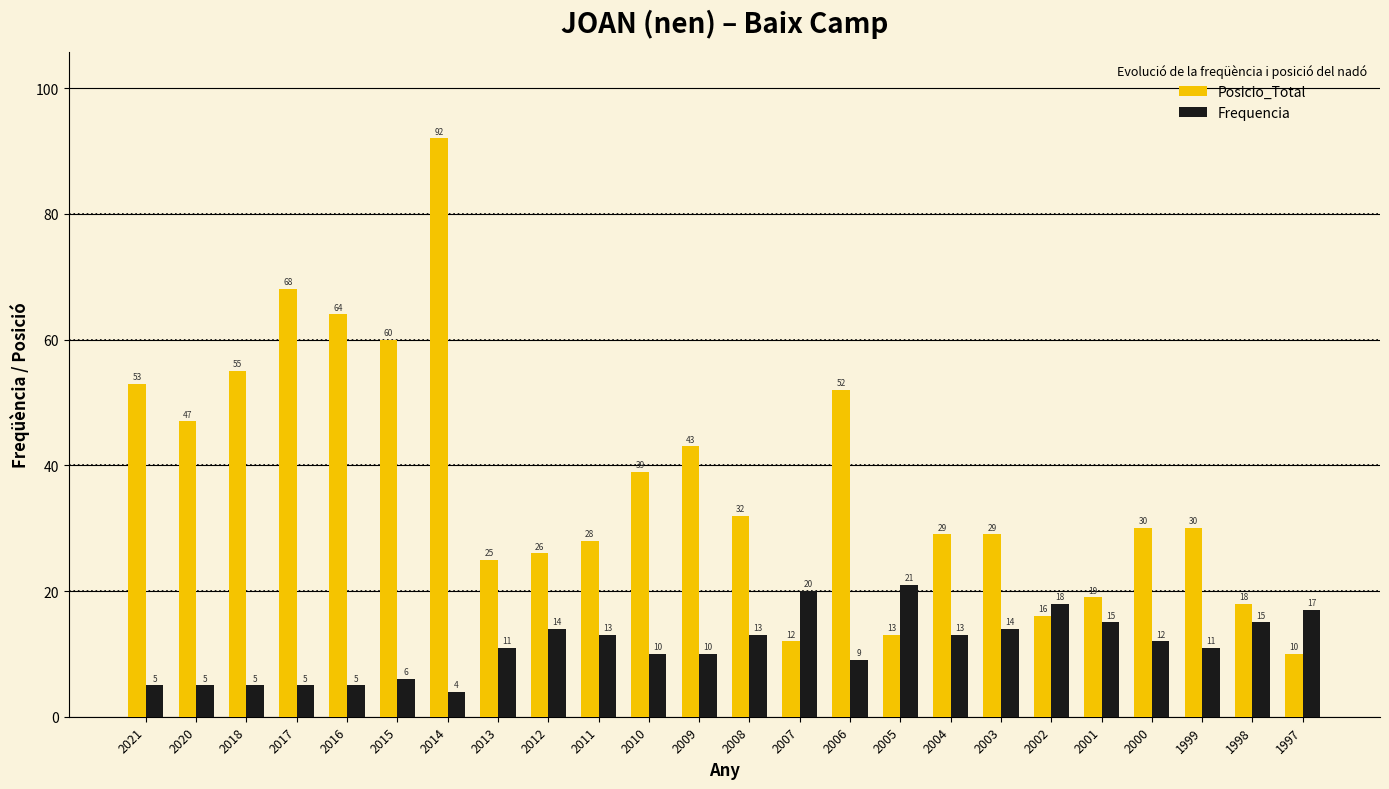

Is it true that Posicio_Total equals 44 at 2012?

False